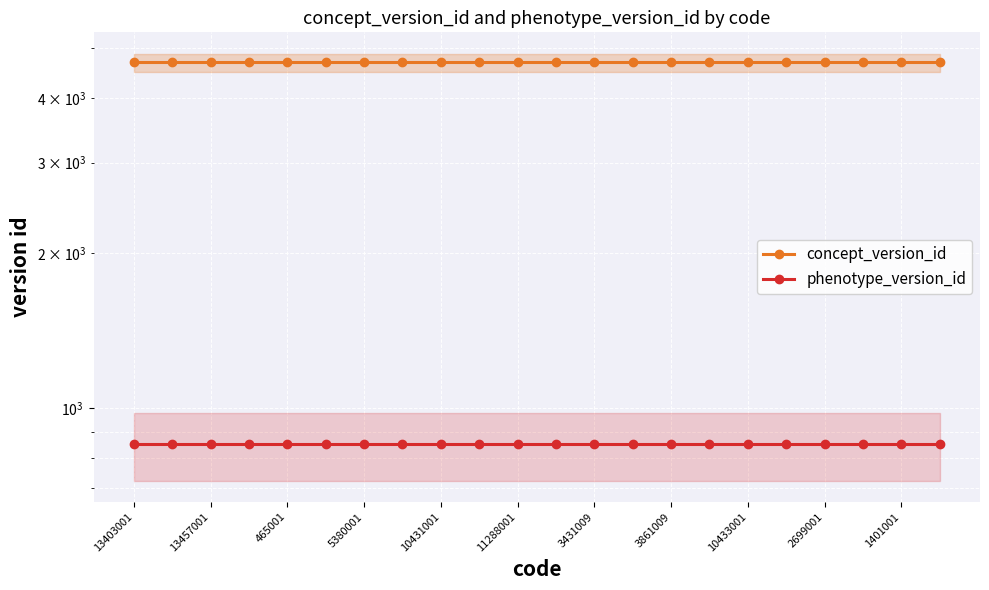

What is the sum of all concept_version_id values?

103268